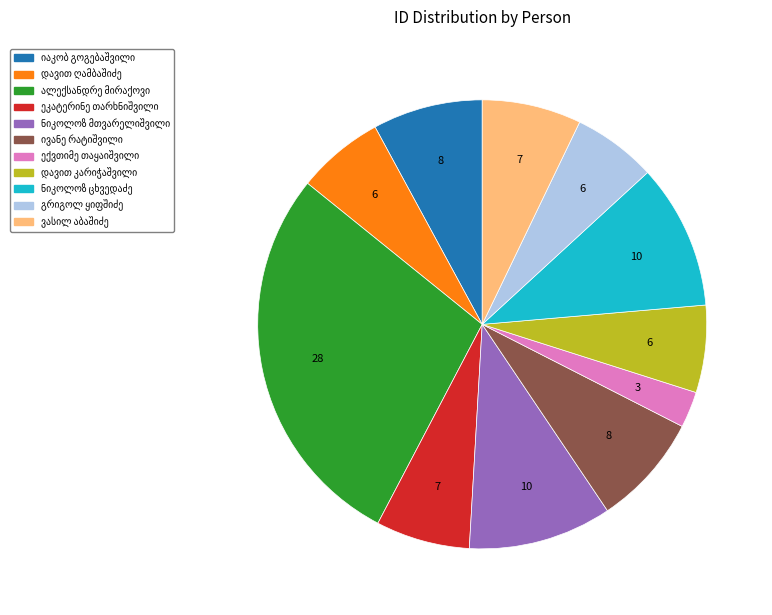

Is there any slice that represents more than half of the pie?

No